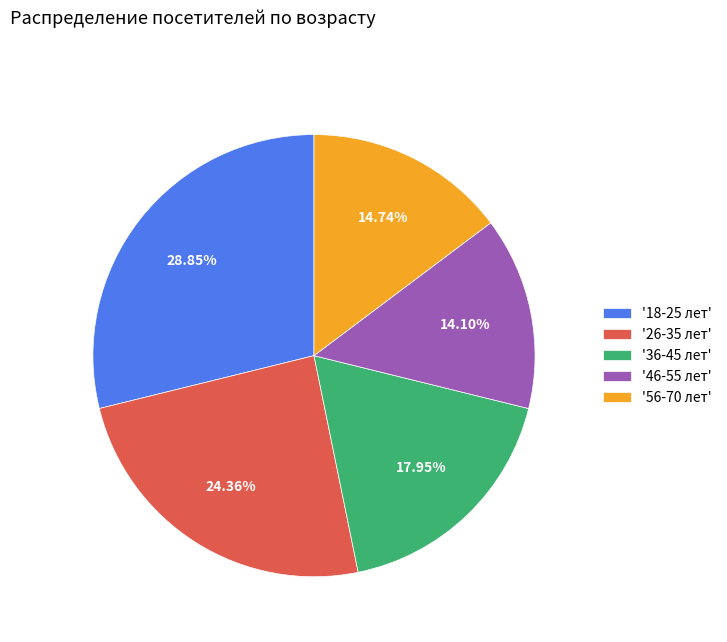

Do '46-55 лет' and '18-25 лет' together represent more than half of the pie?

No